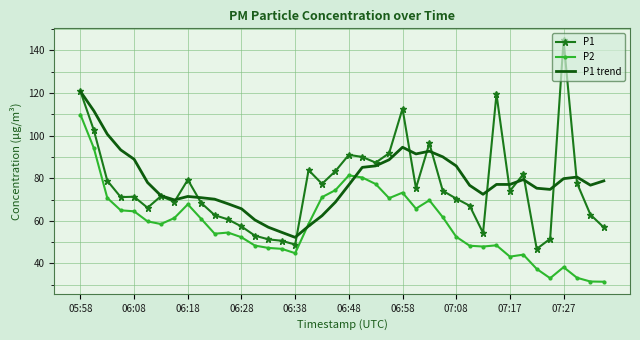

After their last crossing, which series has the higher values: P2 or P1 trend?

P1 trend